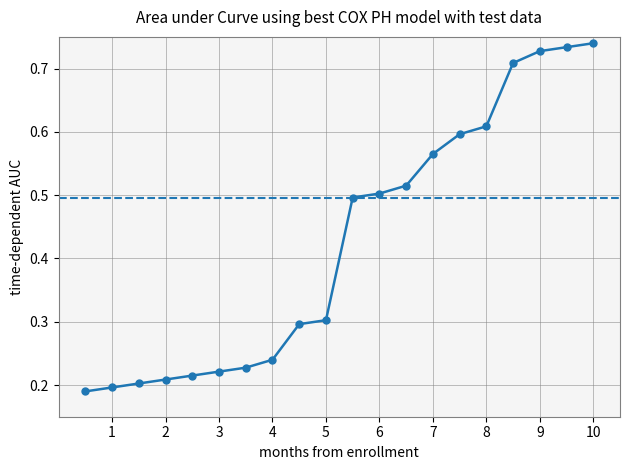

How many categories are shown in the chart?

20